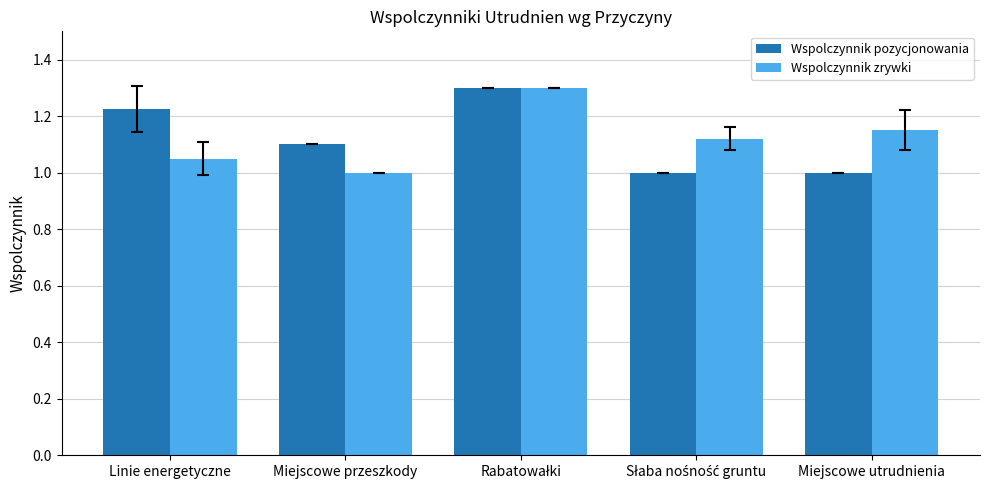

Rank the series at Miejscowe utrudnienia from highest to lowest value.

Wspolczynnik zrywki, Wspolczynnik pozycjonowania